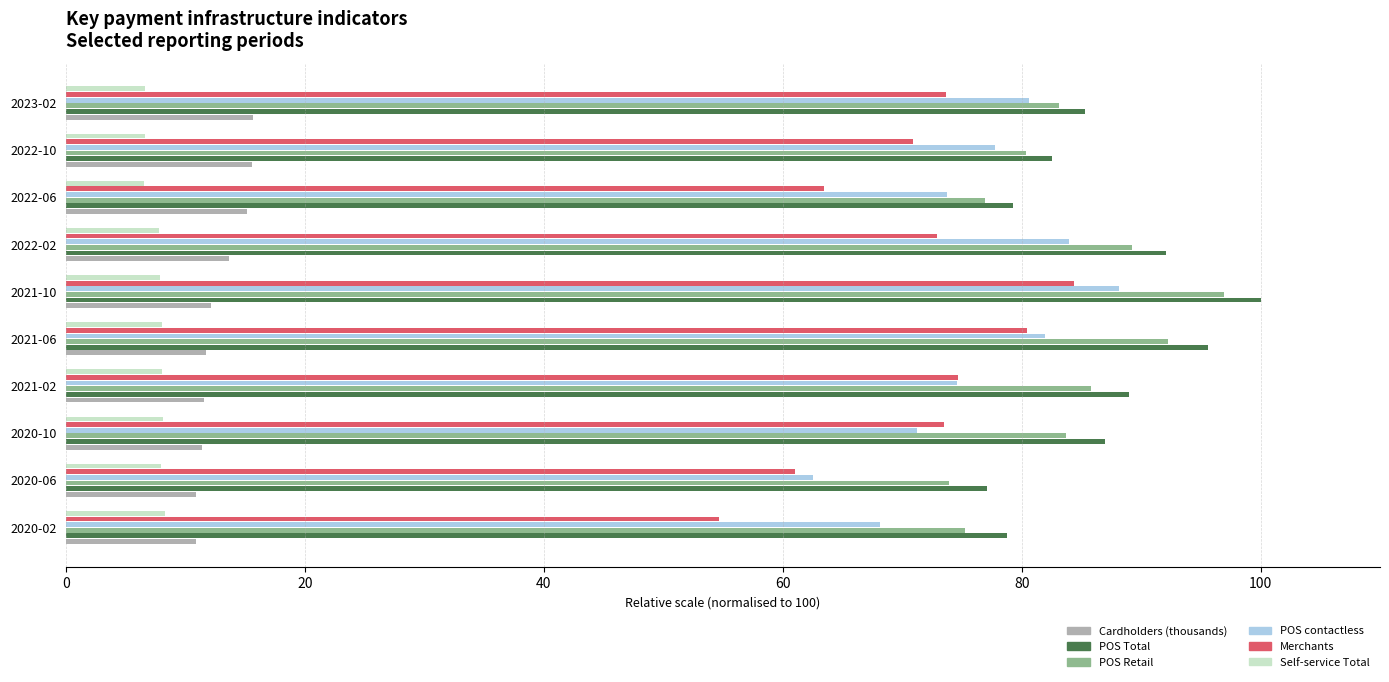

The POS Total series shows 87.0 at 2020-10. True or false?

True